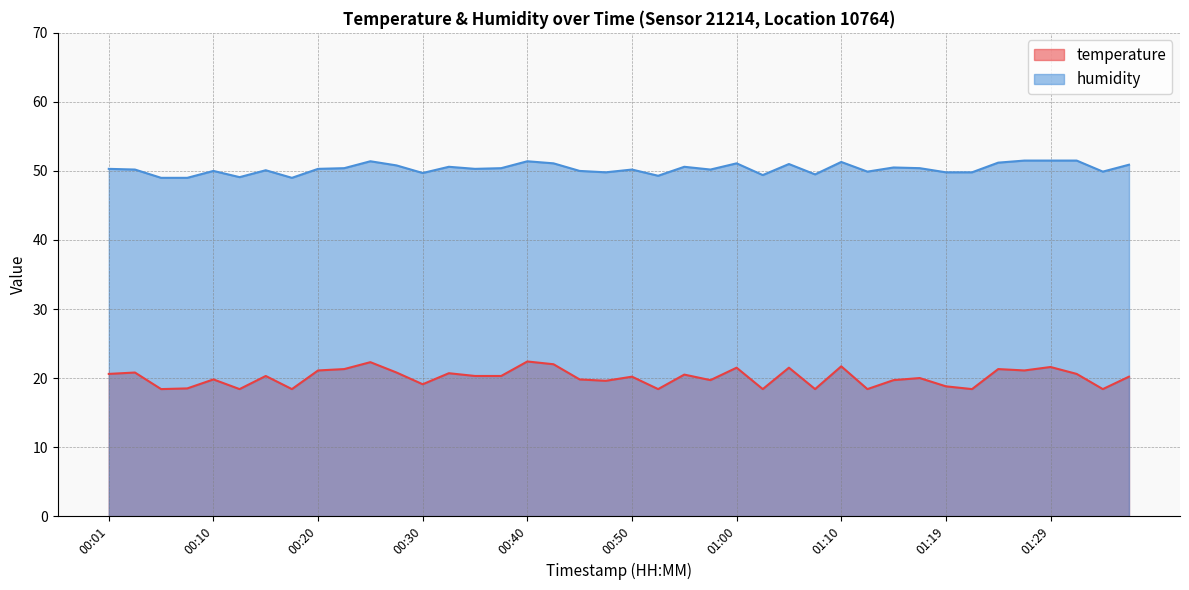

True or false: humidity and temperature cross at least once.

False